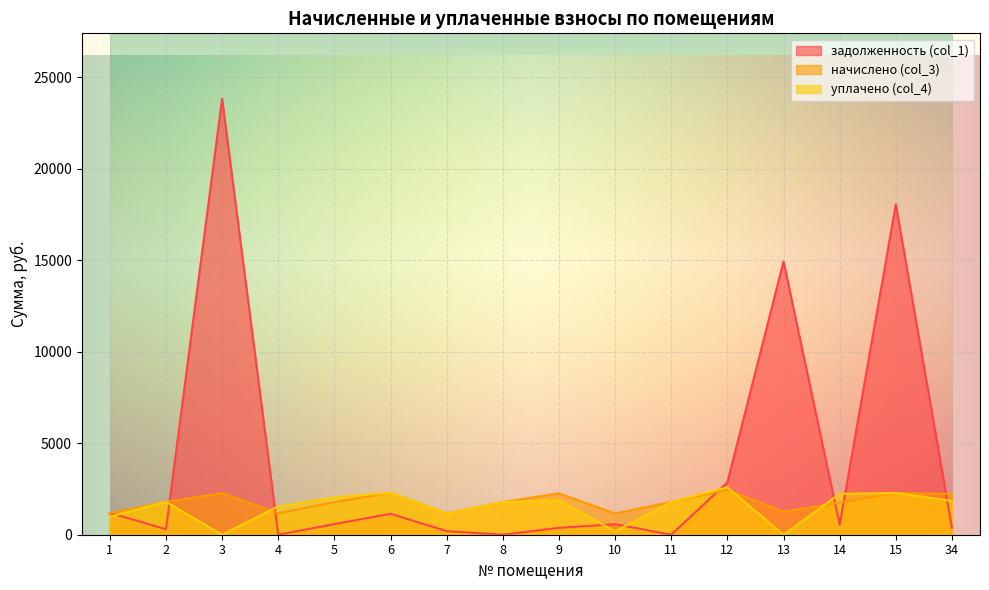

How many values in the задолженность (col_1) series are below 578?

8